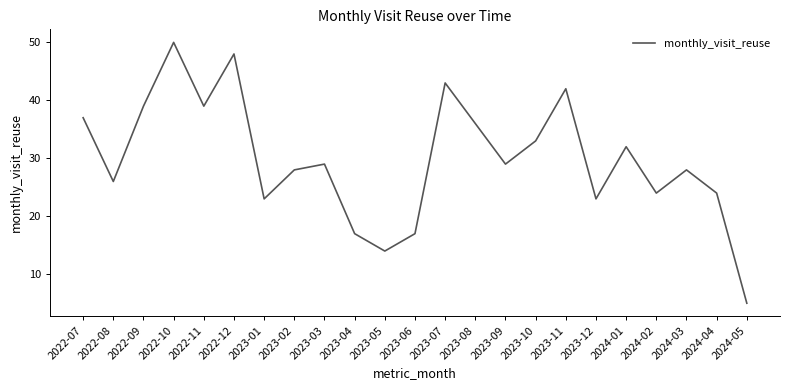

What is the difference between the maximum and second lowest values?

36